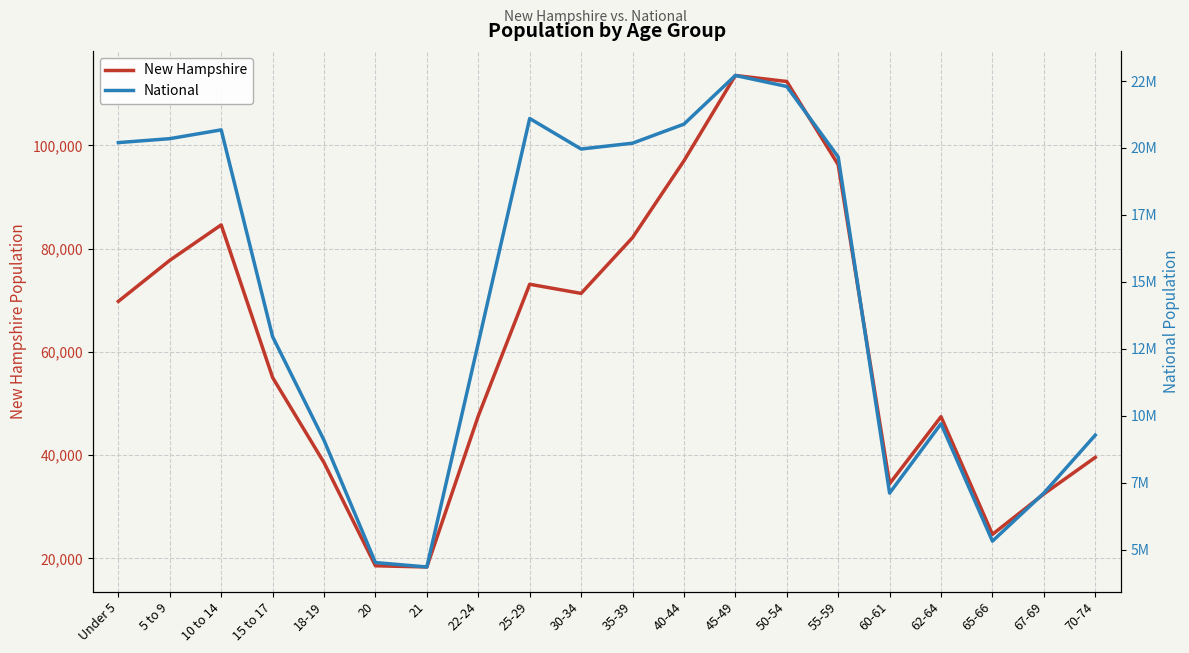

List the series in order of their peak value, lowest first.

New Hampshire, National